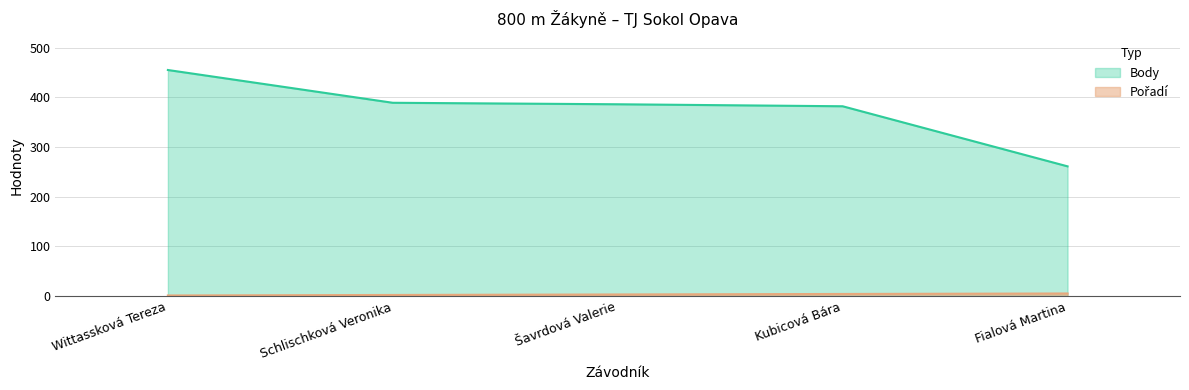

True or false: Body has more than 0 points higher than both neighbors.

False